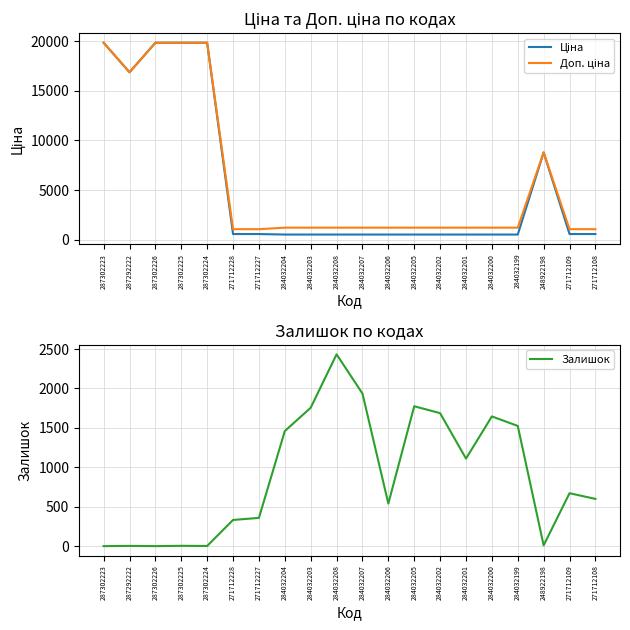

Reading right to left, transcribe all the data shown in this chart.

Ціна: 271712108=586.0	271712109=586.0	248922198=8797.6	284032199=535.4	284032200=535.4	284032201=535.4	284032202=535.4	284032205=535.4	284032206=535.4	284032207=535.4	284032208=535.4	284032203=535.4	284032204=535.4	271712227=586.0	271712228=586.0	287302224=19831.1	287302225=19831.1	287302226=19831.1	287292222=16863.2	287302223=19831.1
Доп. ціна: 271712108=1074.5	271712109=1074.5	248922198=8797.6	284032199=1227.2	284032200=1227.2	284032201=1227.2	284032202=1227.2	284032205=1227.2	284032206=1227.2	284032207=1227.2	284032208=1227.2	284032203=1227.2	284032204=1227.2	271712227=1074.5	271712228=1074.5	287302224=19831.1	287302225=19831.1	287302226=19831.1	287292222=16863.2	287302223=19831.1
Залишок: 271712108=600.0	271712109=672.0	248922198=11.0	284032199=1525.0	284032200=1646.0	284032201=1111.0	284032202=1687.0	284032205=1775.0	284032206=541.0	284032207=1936.0	284032208=2433.0	284032203=1756.0	284032204=1460.0	271712227=359.0	271712228=333.0	287302224=3.0	287302225=5.0	287302226=1.0	287292222=4.0	287302223=1.0